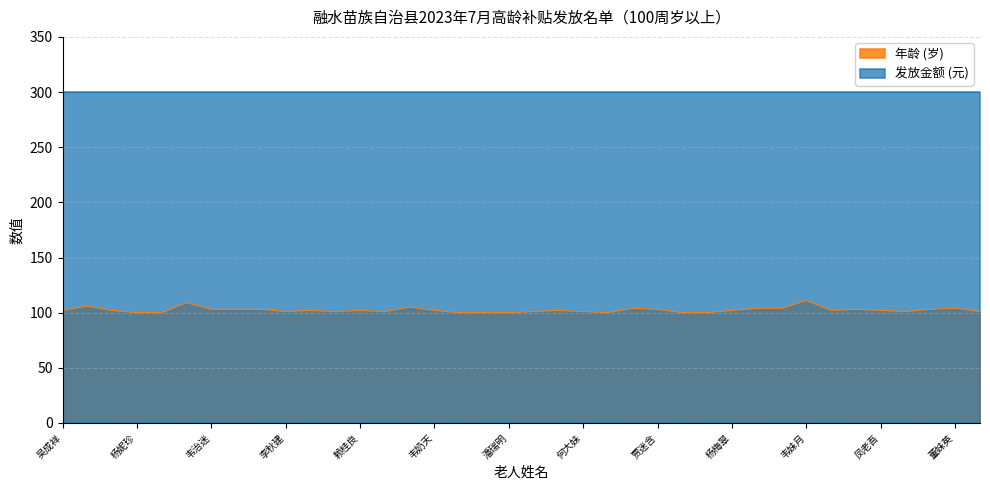

Rank the categories by value from highest to lowest.

韦妹月, 滚枚迷, 李故珍, 吴书咪, 吴翠姣, 贾炳川, 贾老要, 董妹英, 韦治迷, 吴未荣, 李春贵, 贾迷含, 代良枚, 李成刀, 吴成祥, 管兰香, 李伞咪, 赖桂良, 韦奶天, 黎连召, 杨梅翠, 吴庆华, 凤老吾, 李秋建, 覃甫井, 石克迷, 石云英, 何大妹, 李迷成, 覃翠玉, 杨妮珍, 李球英, 陆奶软, 路秀曲, 潘瑞明, 刘日英, 李迷区, 李迷通